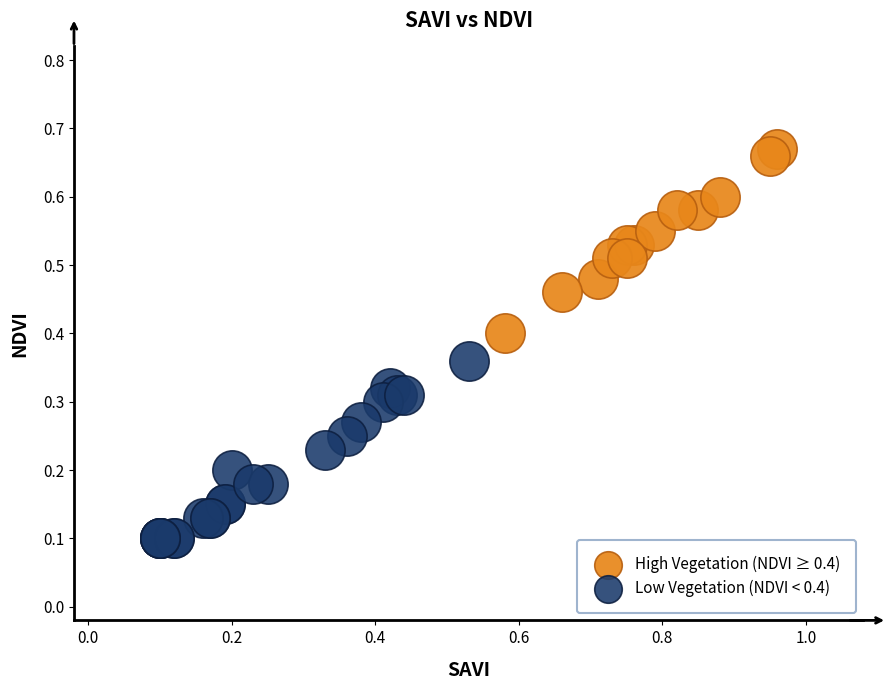

Which series reaches the minimum Y coordinate?

Low Vegetation (NDVI < 0.4)